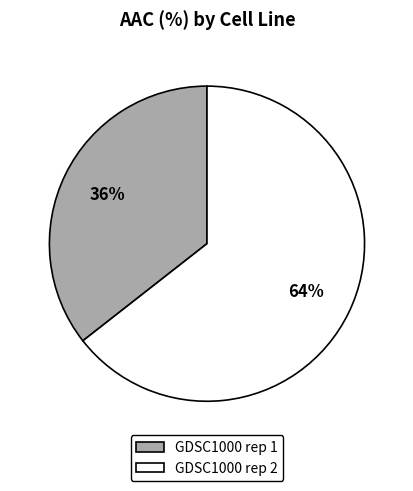

What is the largest slice in the pie chart?

GDSC1000 rep 2